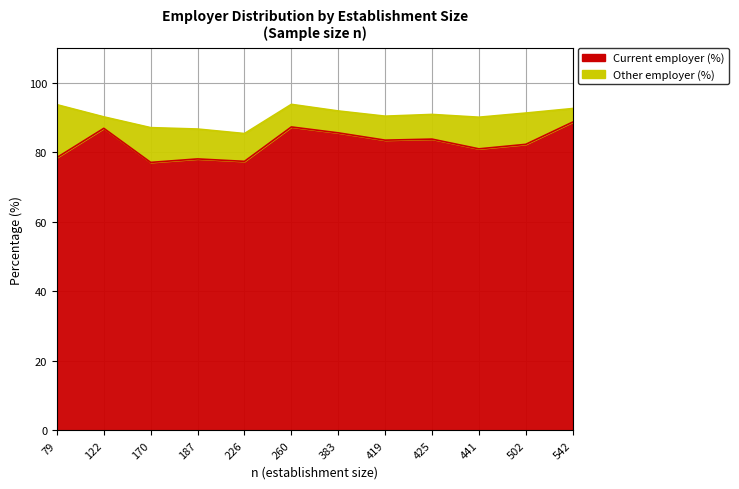

Rank the categories by value from highest to lowest.

542, 260, 122, 383, 425, 419, 502, 441, 79, 187, 226, 170